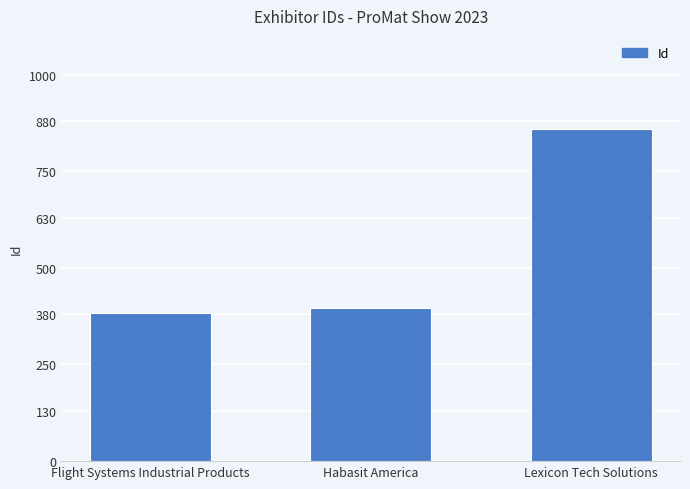

Are the bars horizontal?

No